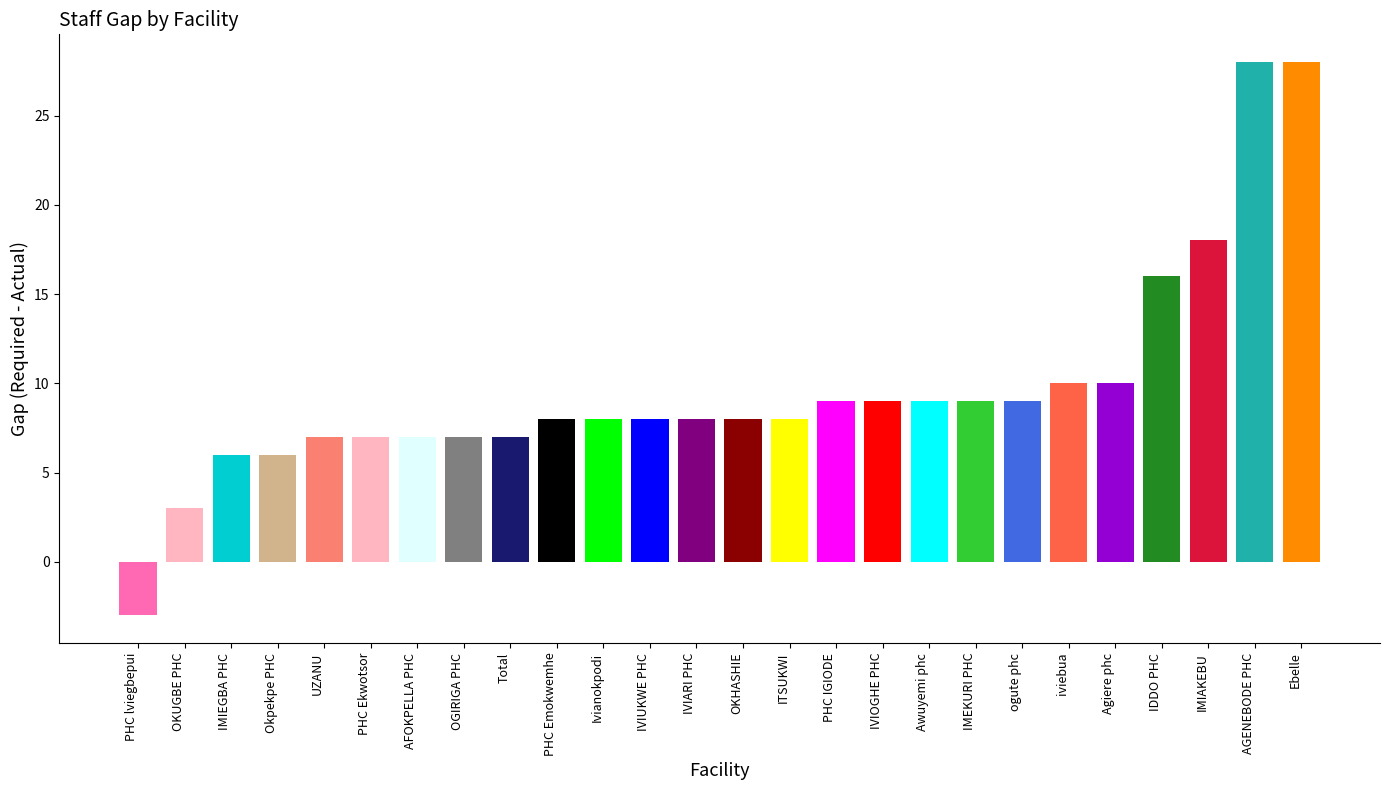

What is the label of the 17th bar from the left?

IVIOGHE PHC